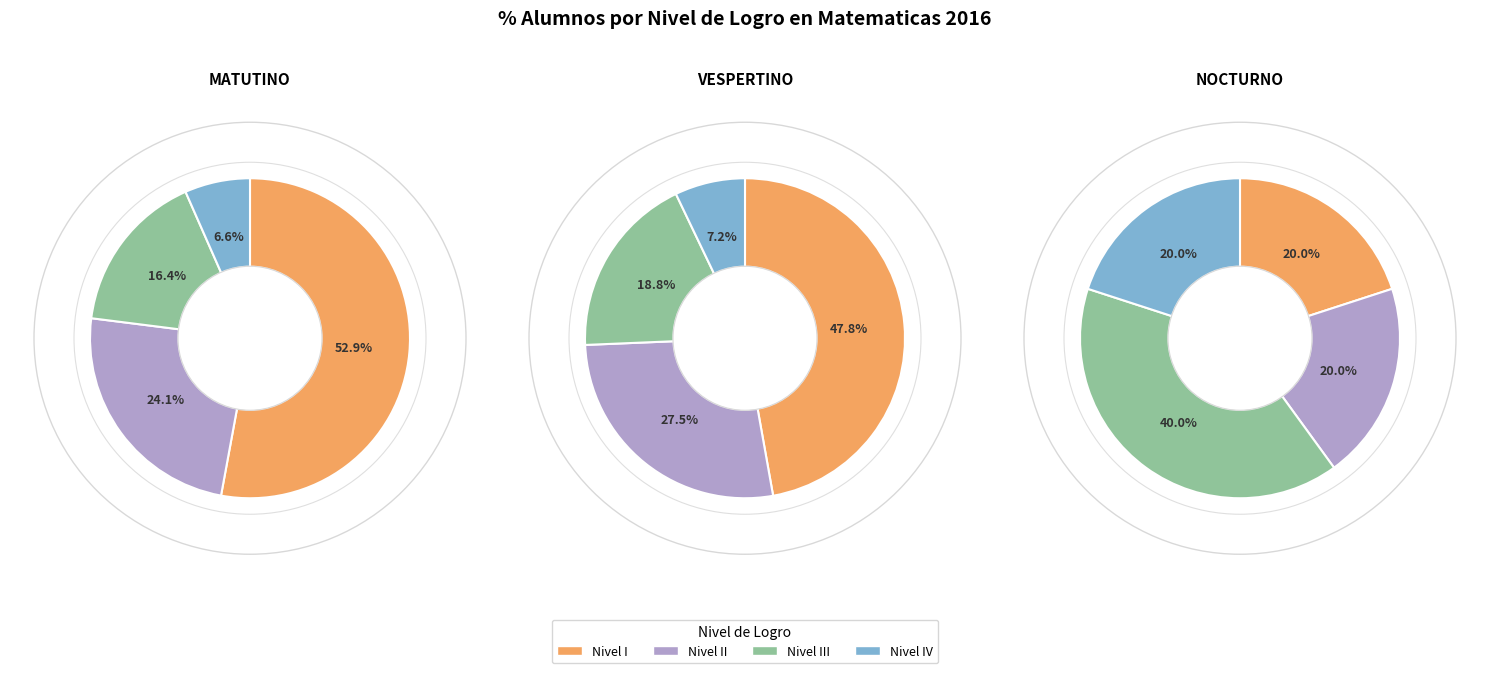

How much of the chart is everything except Nivel II?

75.9%